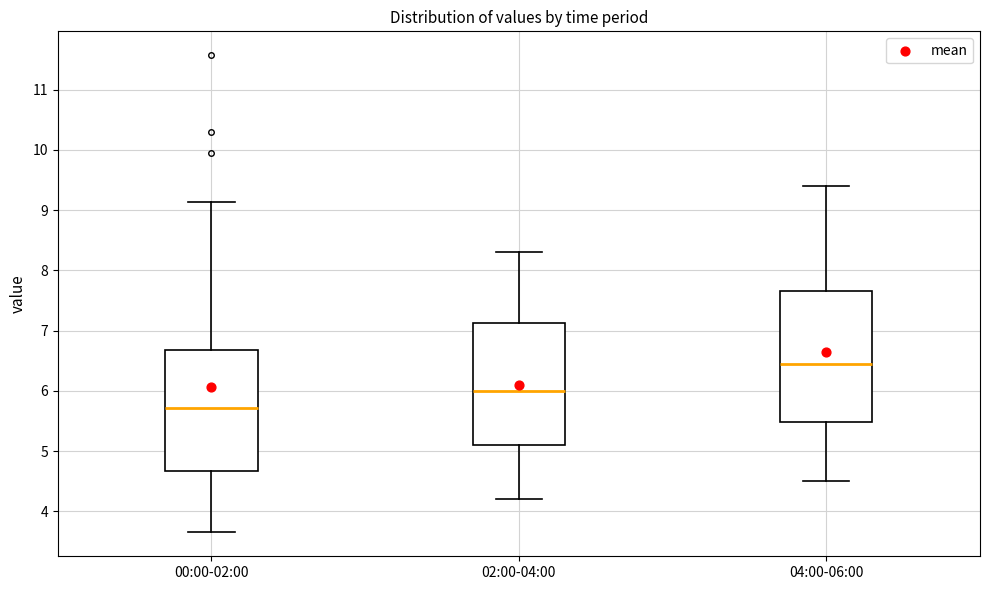

Where does the lower whisker of the box for 04:00-06:00 end on the y-axis? The values are not printed on the chart, so give them approximately, as read against the axis.

4.5